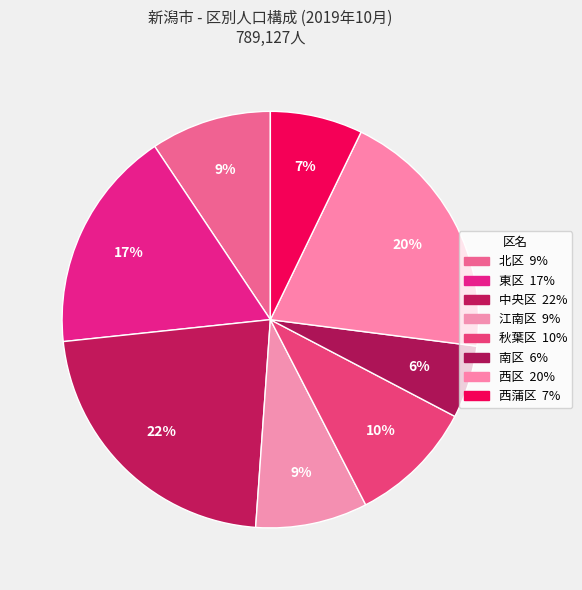

Count the number of slices in the pie.

8